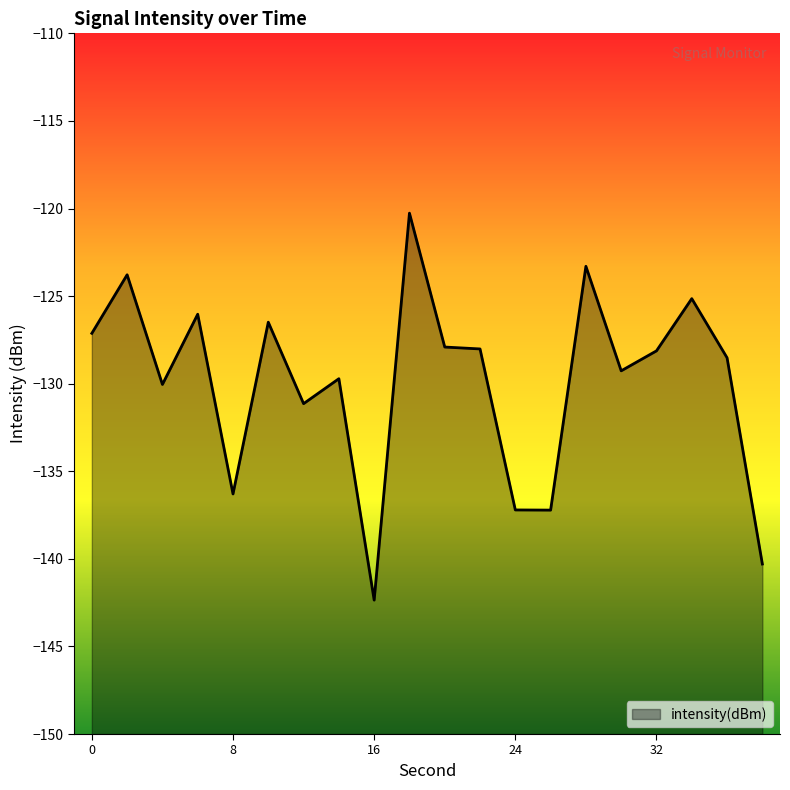

Reading left to right, list all the values displayed in this chart.

-127.1	-123.8	-130.0	-126.0	-136.3	-126.5	-131.1	-129.7	-142.4	-120.3	-127.9	-128.0	-137.2	-137.2	-123.3	-129.3	-128.1	-125.1	-128.5	-140.3